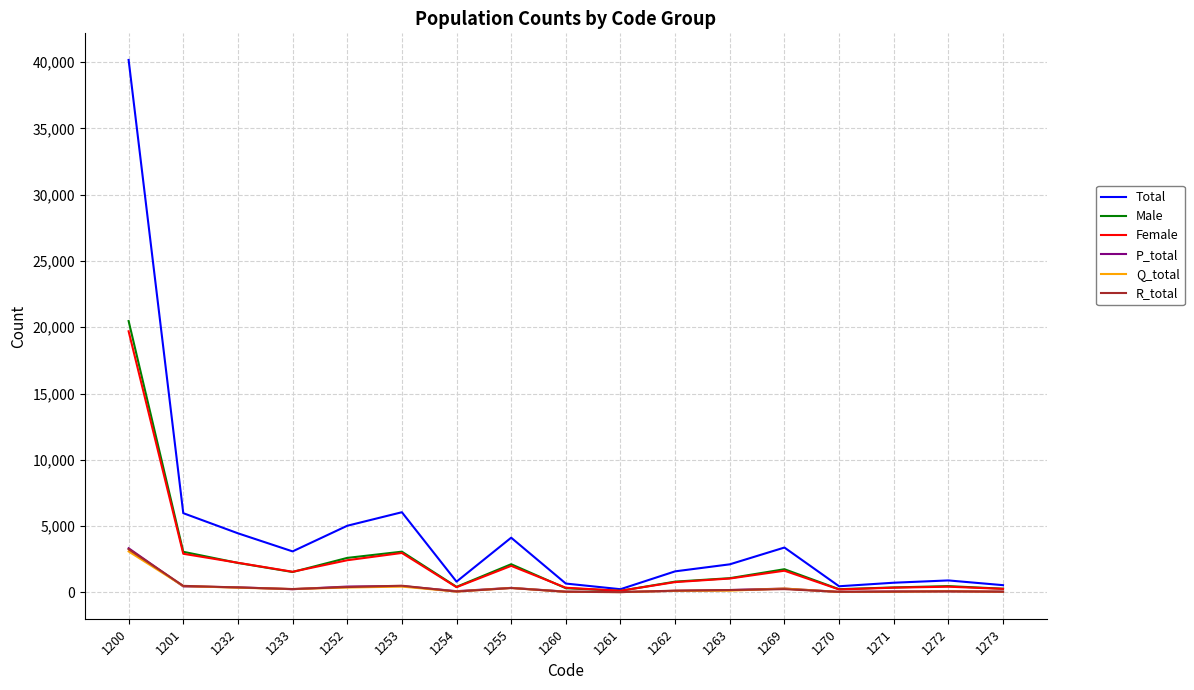

At which category is the sum across all series the highest?

1200